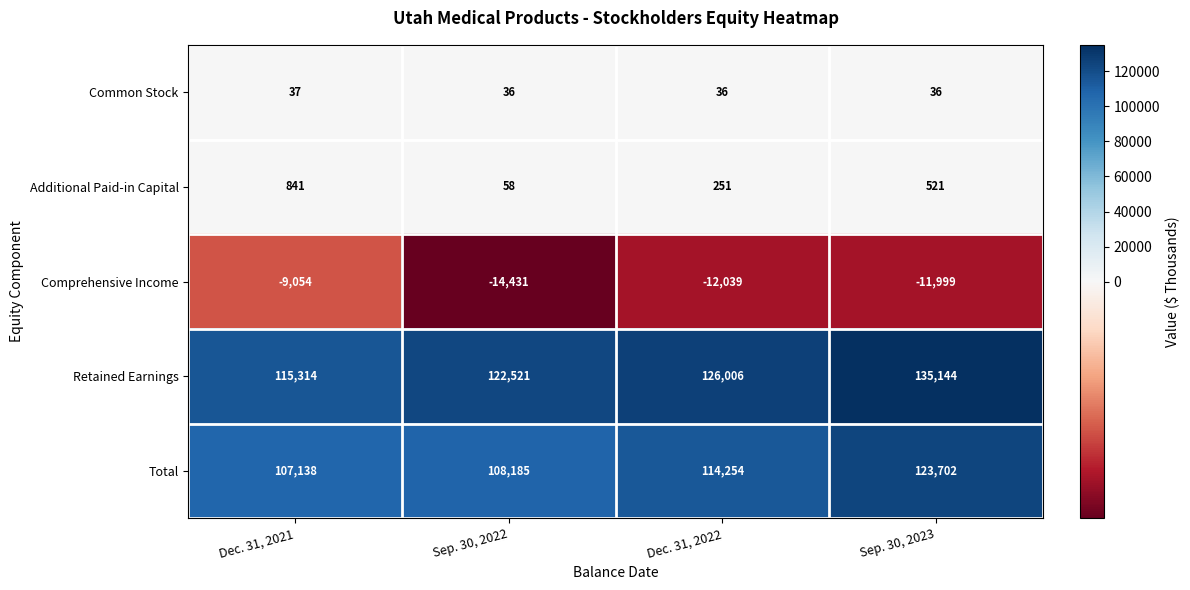

What is the minimum value shown in the chart?

-14431